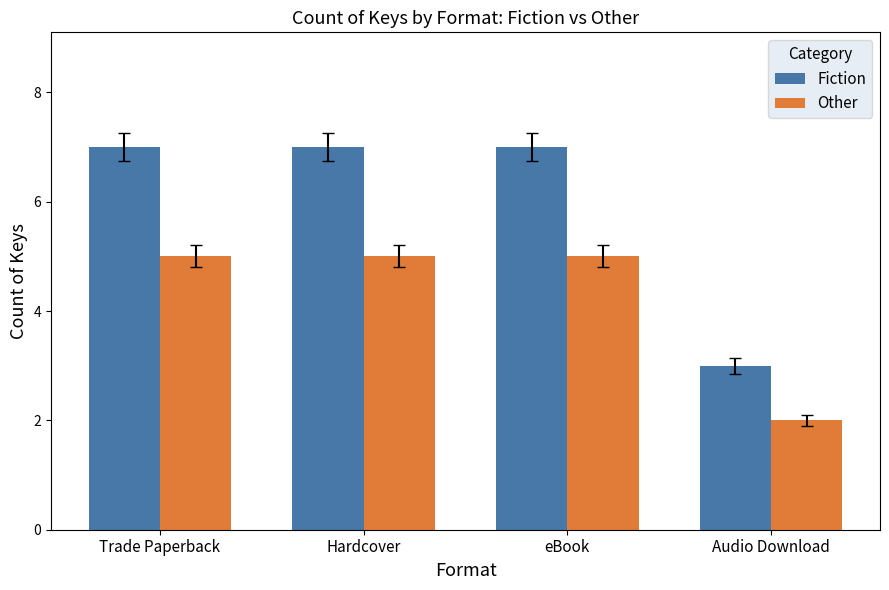

Reading left to right, what are all the values shown in this chart?

Fiction: 7	7	7	3
Other: 5	5	5	2